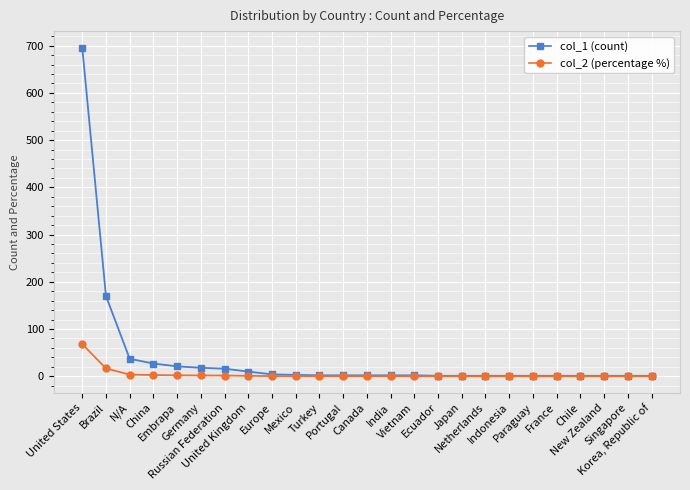

List the series in order of their peak value, highest first.

col_1 (count), col_2 (percentage %)